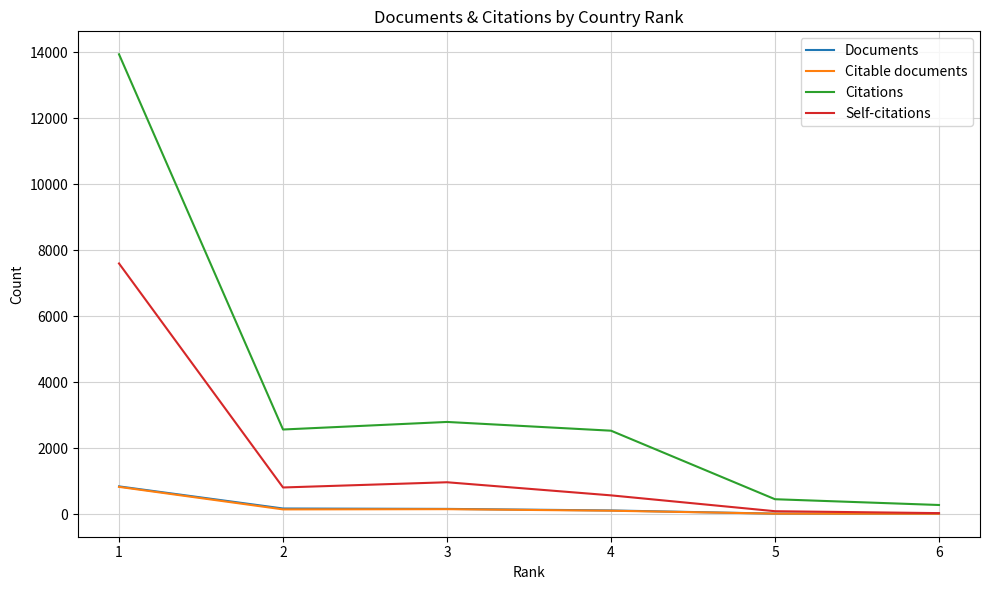

What is the greatest value displayed?

13938